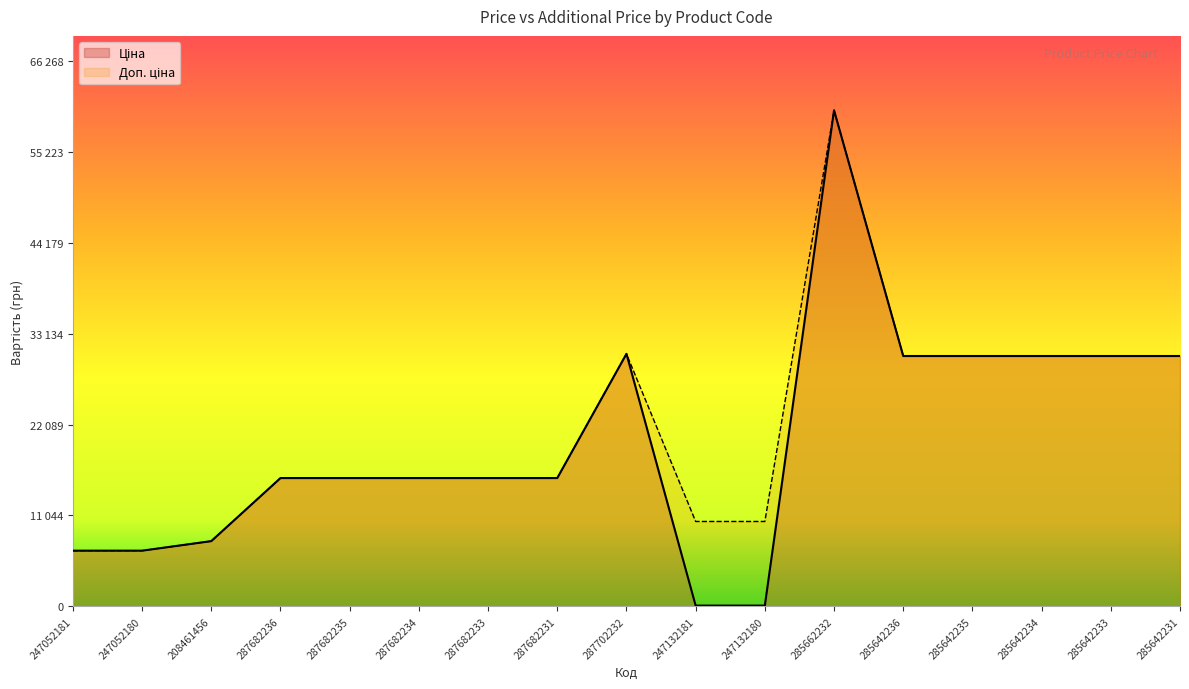

True or false: Ціна has a value of 30409.0 at 285642234.

True